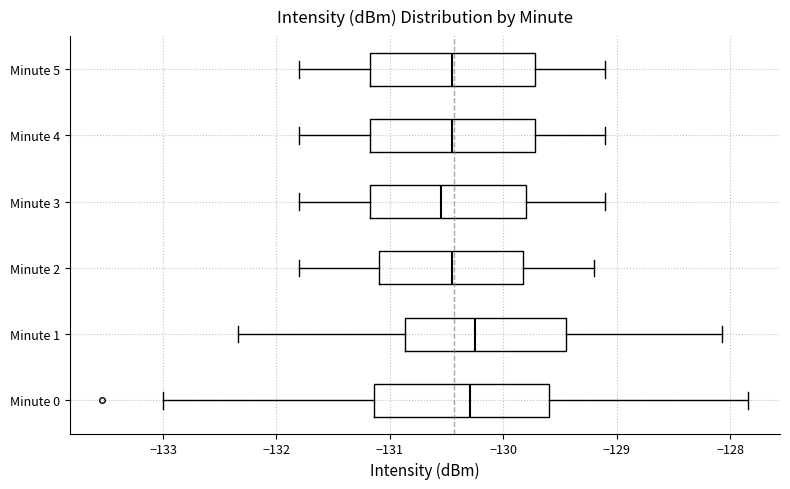

Reading bottom to top, read every box against the x-axis: the position of its median line, the range the box covers, and the ends of its whiskers. The values are not printed on the chart, so give them approximately, as read against the axis.

Minute 0: median -130.3, box -131.1 to -129.6, whiskers -133.0 to -127.8
Minute 1: median -130.2, box -130.9 to -129.4, whiskers -132.3 to -128.1
Minute 2: median -130.4, box -131.1 to -129.8, whiskers -131.8 to -129.2
Minute 3: median -130.5, box -131.2 to -129.8, whiskers -131.8 to -129.1
Minute 4: median -130.4, box -131.2 to -129.7, whiskers -131.8 to -129.1
Minute 5: median -130.4, box -131.2 to -129.7, whiskers -131.8 to -129.1